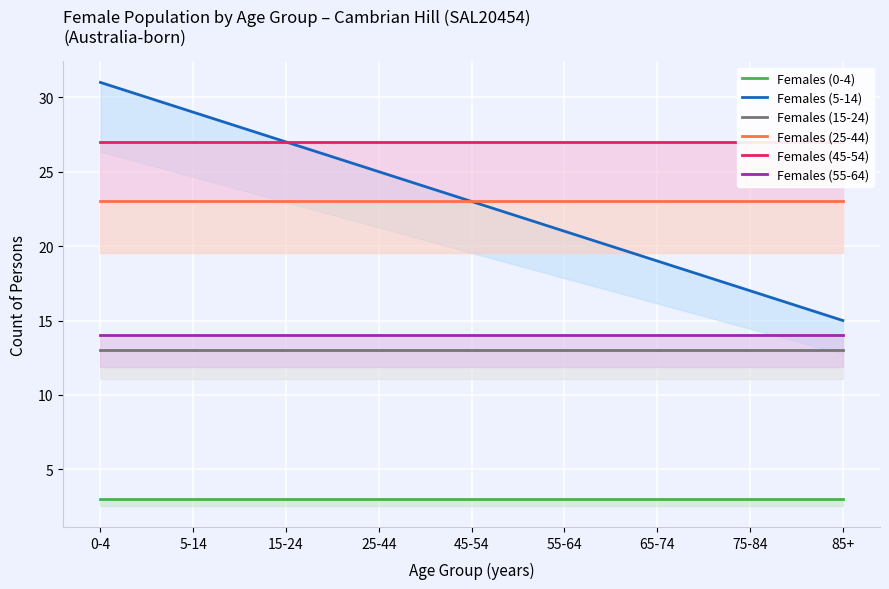

The value of Females (15-24) at 55-64 is 19. True or false?

False